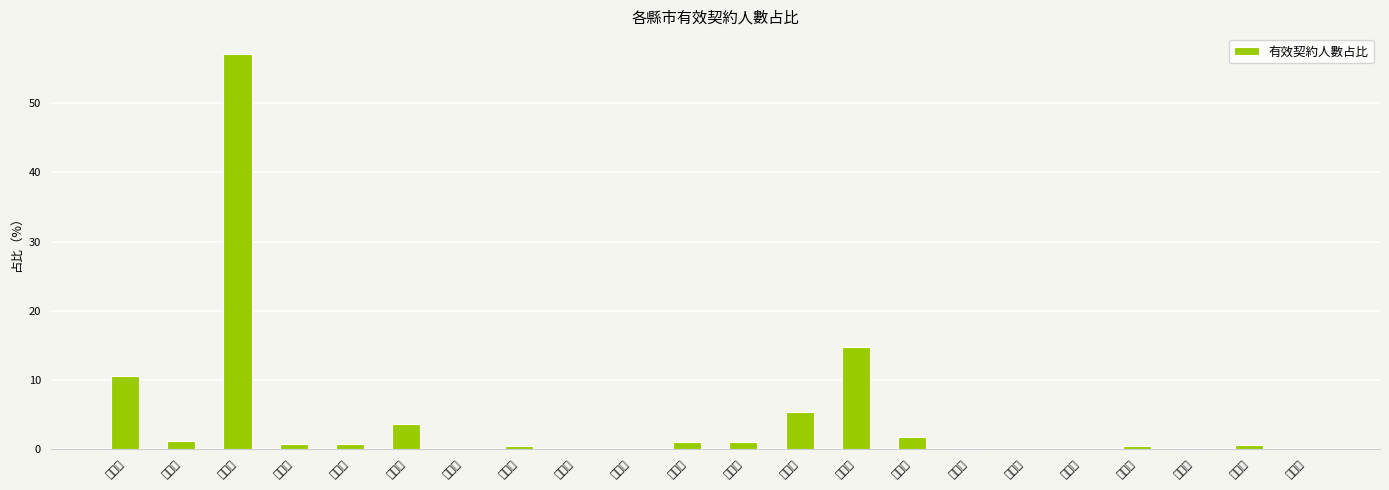

How many categories are shown in the chart?

22